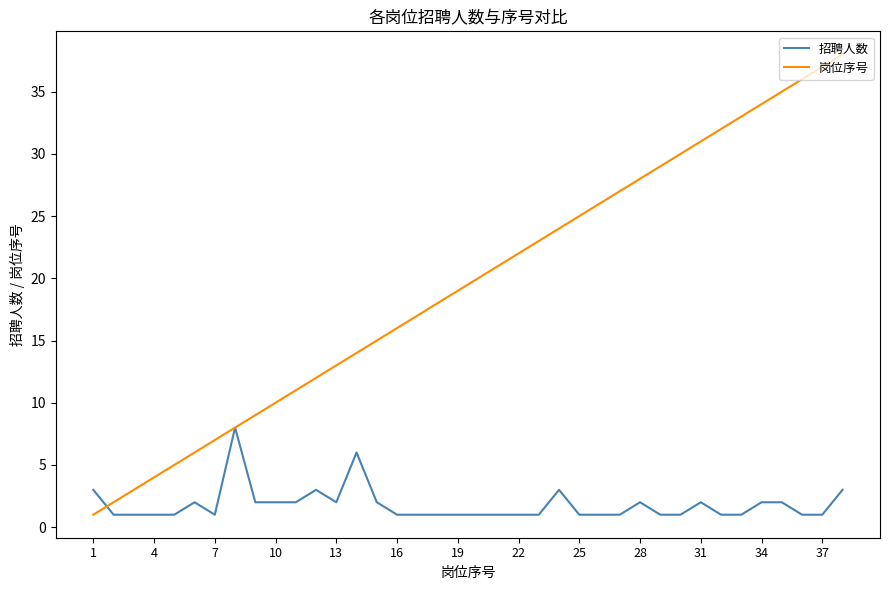

Rank the series by their average value, from lowest to highest.

招聘人数, 岗位序号